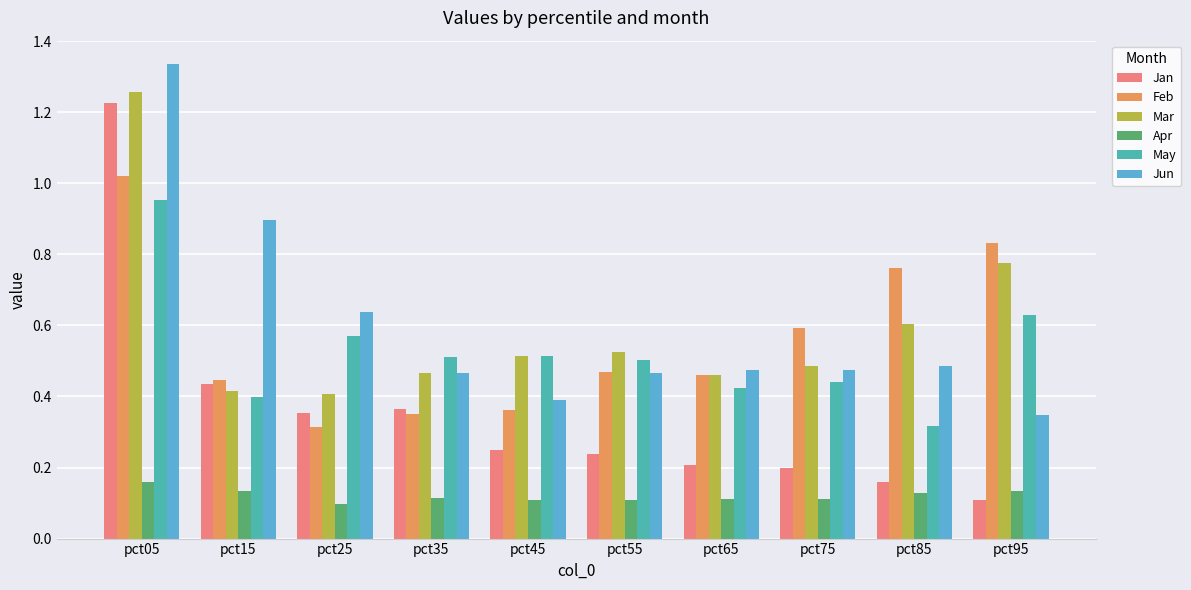

The Jun series shows 0.3 at pct75. True or false?

False